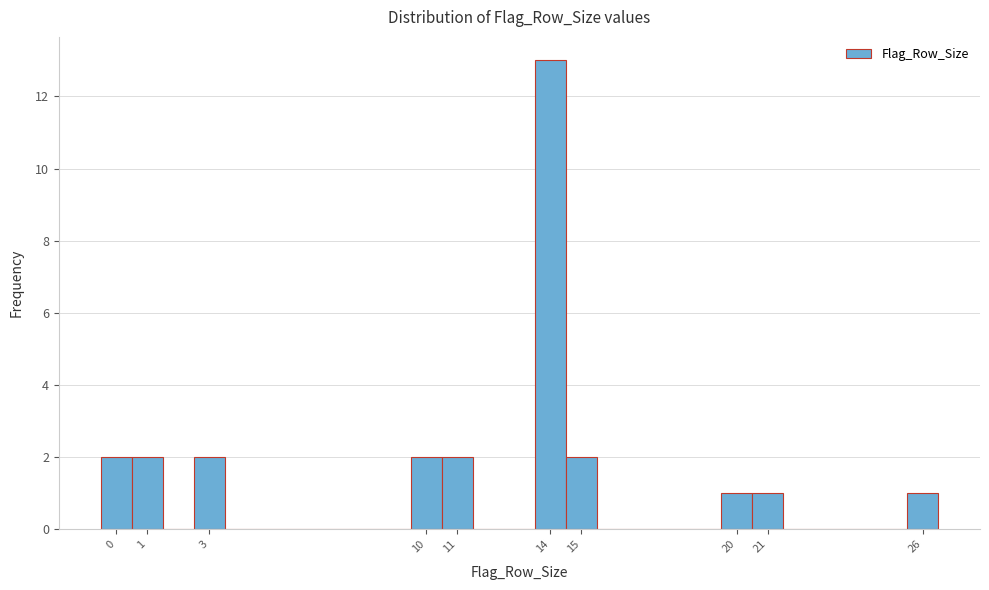

Reading left to right, list every bar in this chart as the range it spans on the x-axis followed by its height. The values are not printed on the chart, so give them approximately, as read against the axis.

-0.5 to 0.5: 2
0.5 to 1.5: 2
1.5 to 2.5: 0
2.5 to 3.5: 2
3.5 to 4.5: 0
4.5 to 5.5: 0
5.5 to 6.5: 0
6.5 to 7.5: 0
7.5 to 8.5: 0
8.5 to 9.5: 0
9.5 to 10.5: 2
10.5 to 11.5: 2
11.5 to 12.5: 0
12.5 to 13.5: 0
13.5 to 14.5: 13
14.5 to 15.5: 2
15.5 to 16.5: 0
16.5 to 17.5: 0
17.5 to 18.5: 0
18.5 to 19.5: 0
19.5 to 20.5: 1
20.5 to 21.5: 1
21.5 to 22.5: 0
22.5 to 23.5: 0
23.5 to 24.5: 0
24.5 to 25.5: 0
25.5 to 26.5: 1